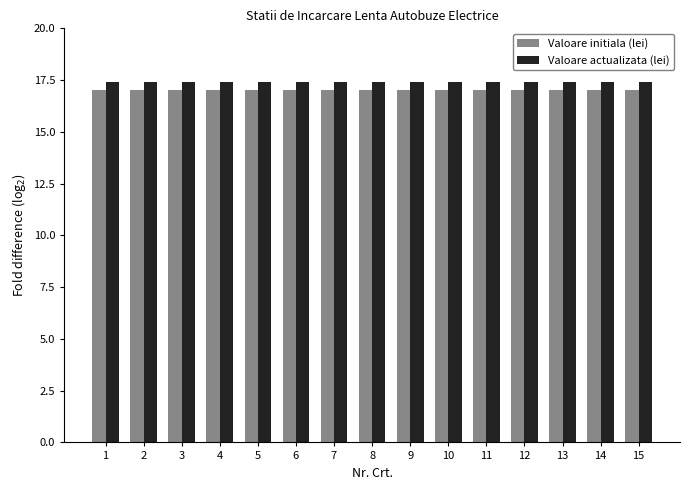

Is the value of Valoare initiala (lei) at 8 greater than the value of Valoare actualizata (lei) at 3?

No